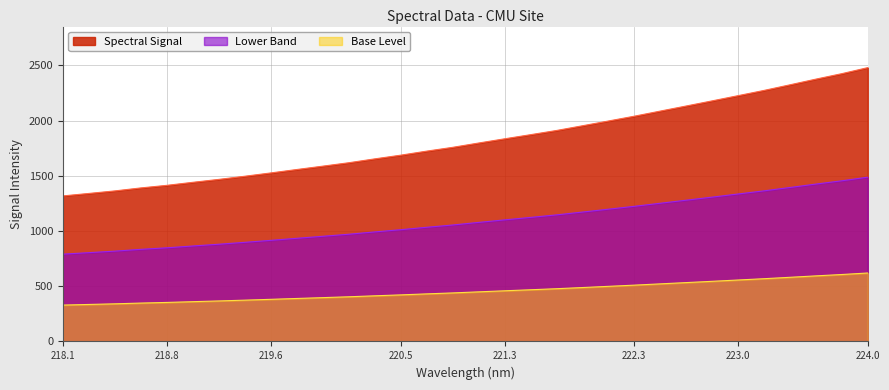

How many data points are above 1796?

16